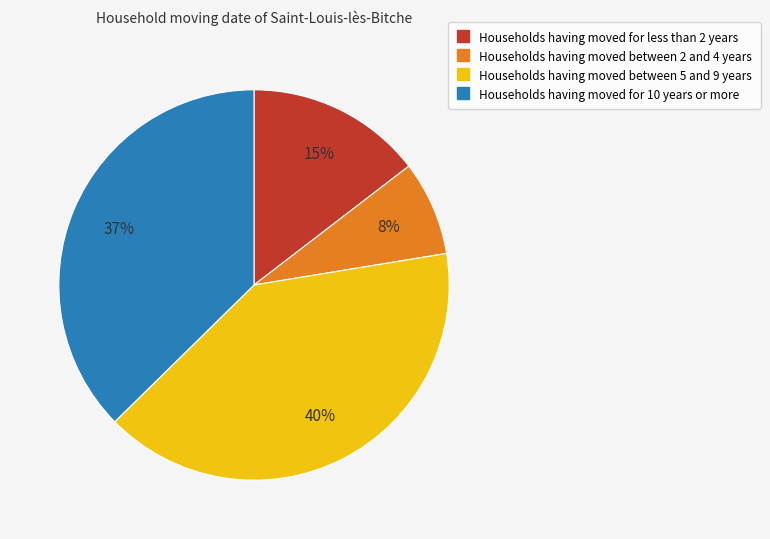

Is there any slice that represents more than half of the pie?

No